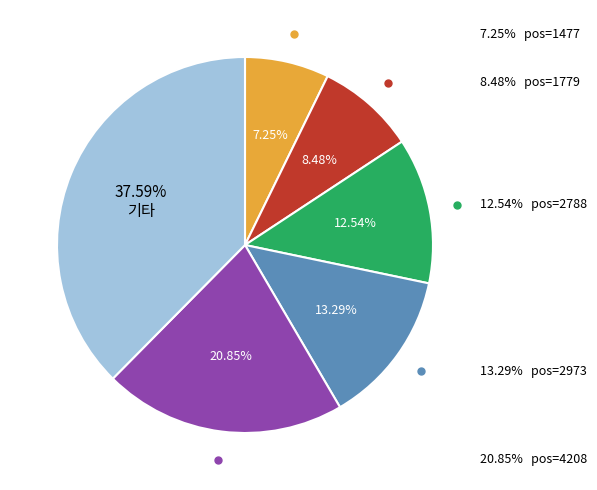

To the nearest percent, what is the difference between the 2973 and 4208 slice percentages?

8%